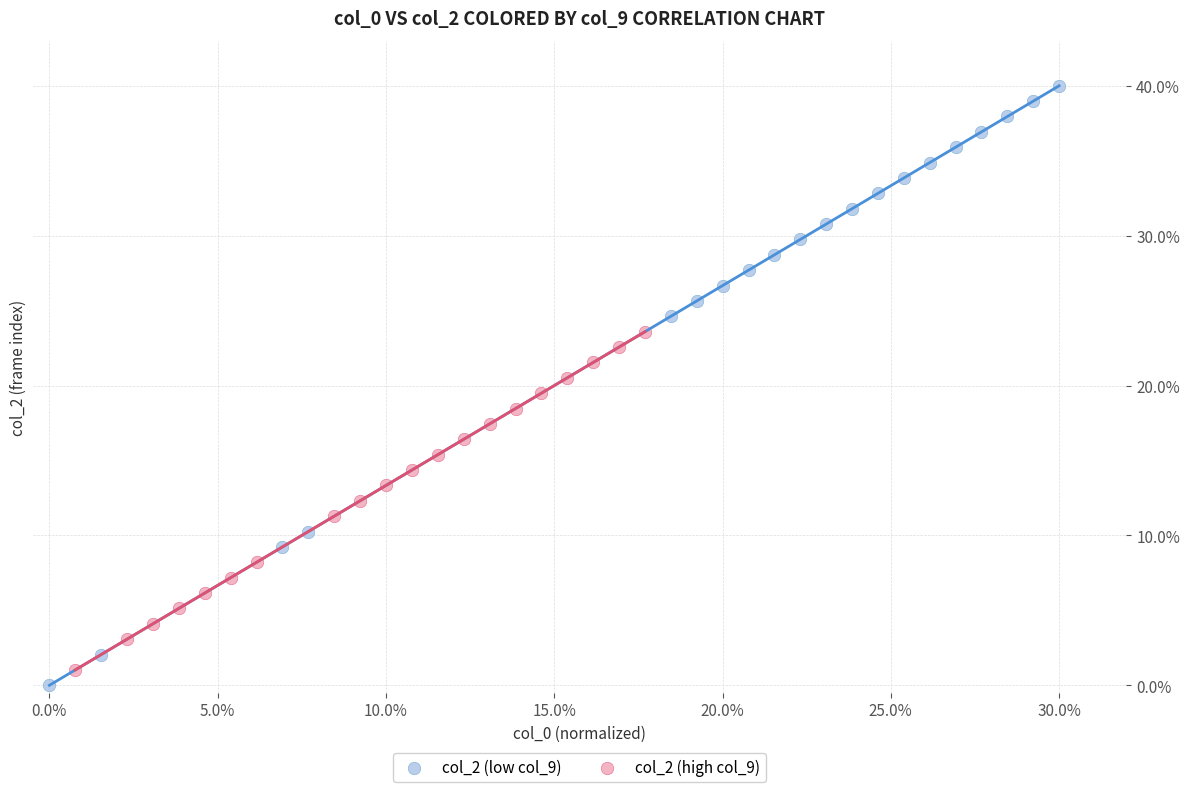

Which series contains the lowest Y value?

col_2 (low col_9)